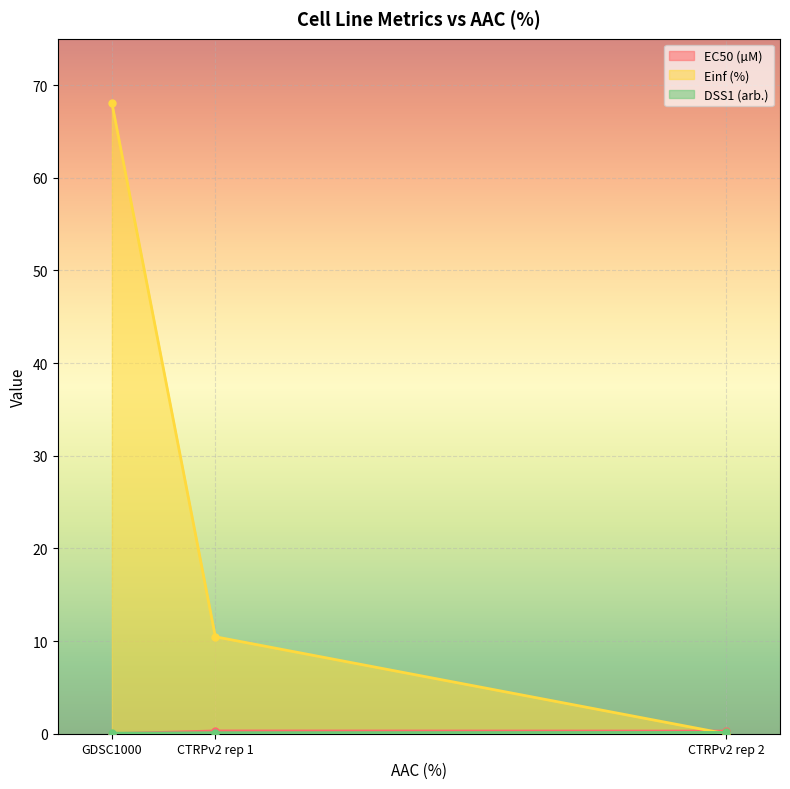

What is the difference between the highest and lowest values at CTRPv2 rep 1?

10.4